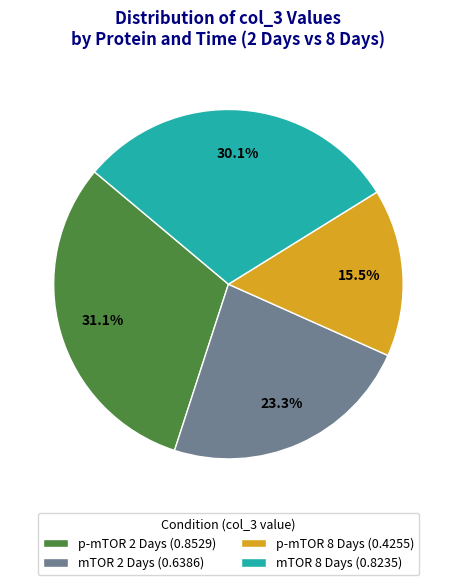

Is there any slice that represents more than half of the pie?

No